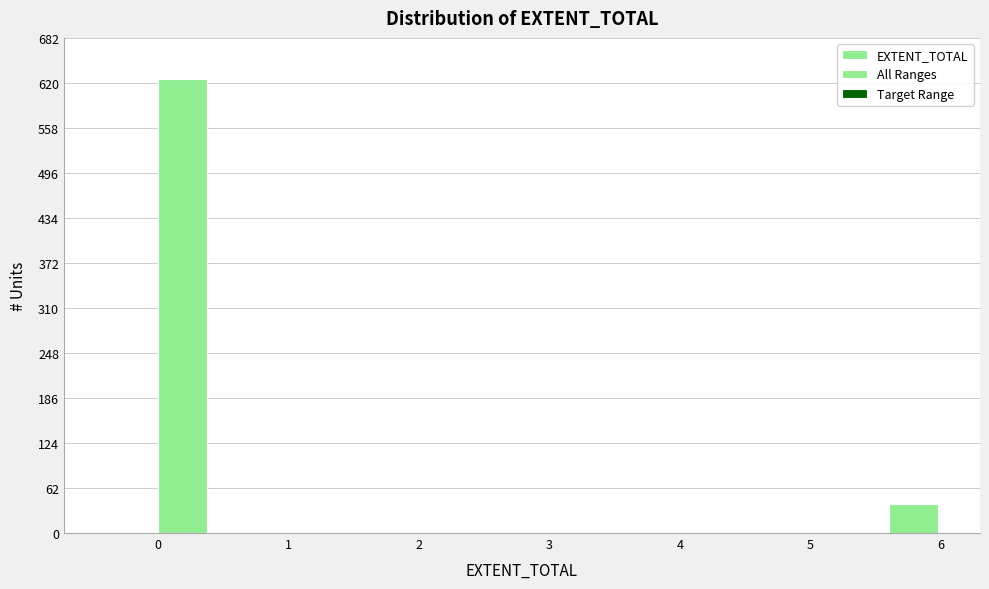

Reading left to right, transcribe this chart: for each bar, give the range it covers on the x-axis and its height. The values are not printed on the chart, so give them approximately, as read against the axis.

0.0 to 0.4: 630
0.4 to 0.8: 0
0.8 to 1.2: 0
1.2 to 1.6: 0
1.6 to 2.0: 0
2.0 to 2.4: 0
2.4 to 2.8: 0
2.8 to 3.2: 0
3.2 to 3.6: 0
3.6 to 4.0: 0
4.0 to 4.4: 0
4.4 to 4.8: 0
4.8 to 5.2: 0
5.2 to 5.6: 0
5.6 to 6.0: 40